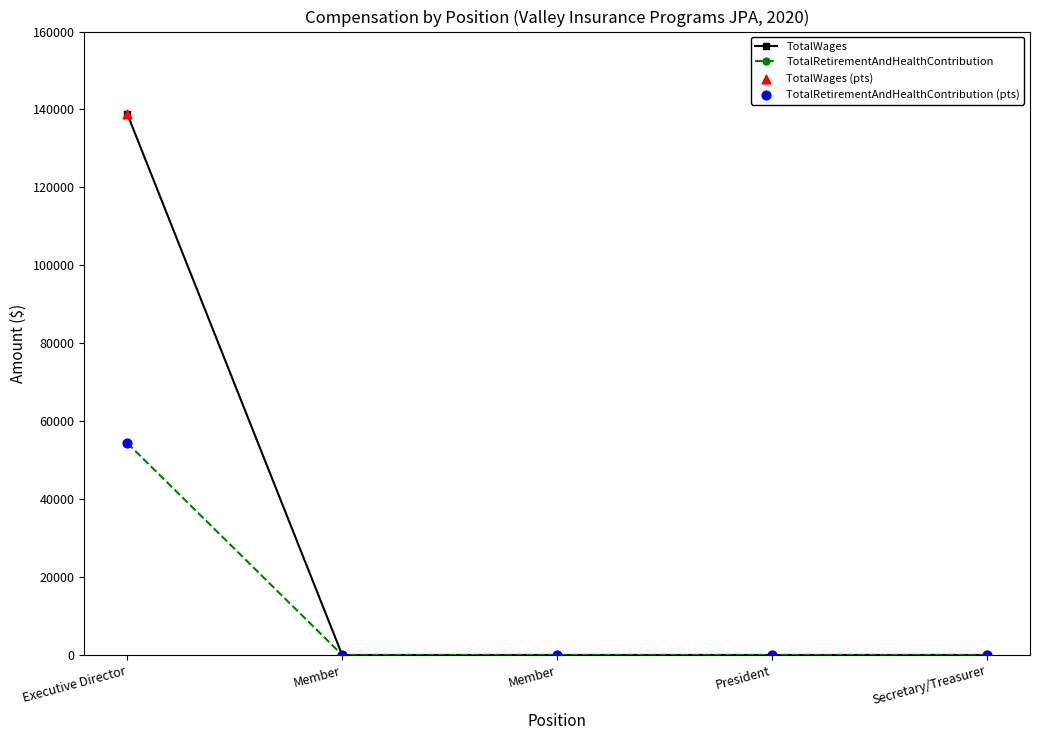

How many distinct data groups are displayed?

2